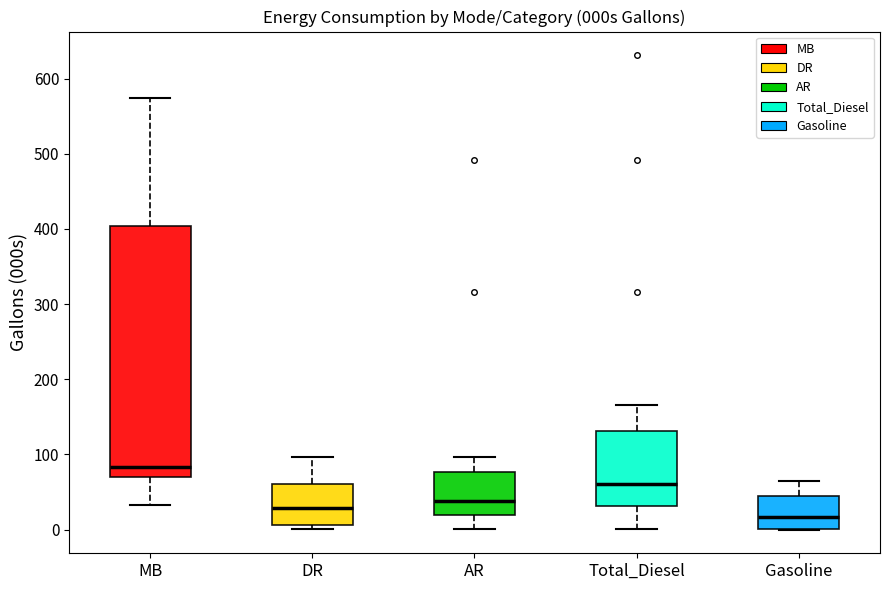

Reading left to right, read every box against the y-axis: the position of its median line, the range the box covers, and the ends of its whiskers. The values are not printed on the chart, so give them approximately, as read against the axis.

MB: median 80, box 70 to 400, whiskers 30 to 570
DR: median 30, box 10 to 60, whiskers 0 to 100
AR: median 40, box 20 to 80, whiskers 0 to 100
Total_Diesel: median 60, box 30 to 130, whiskers 0 to 170
Gasoline: median 20, box 0 to 40, whiskers 0 to 70